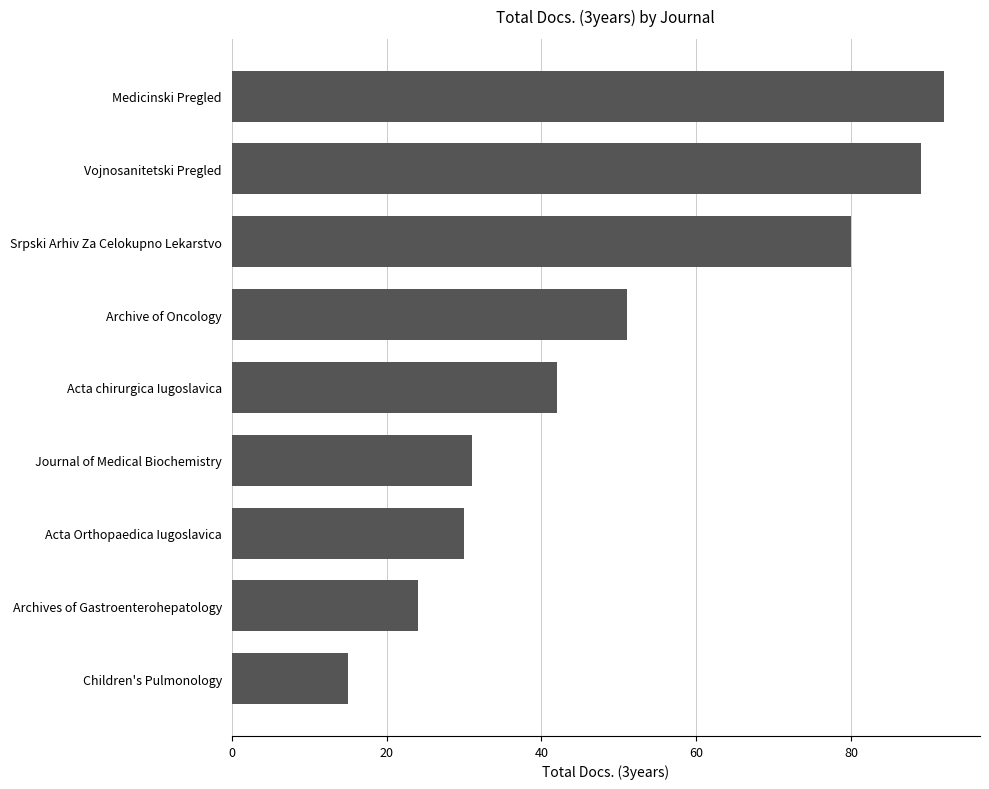

What is the average value?

50